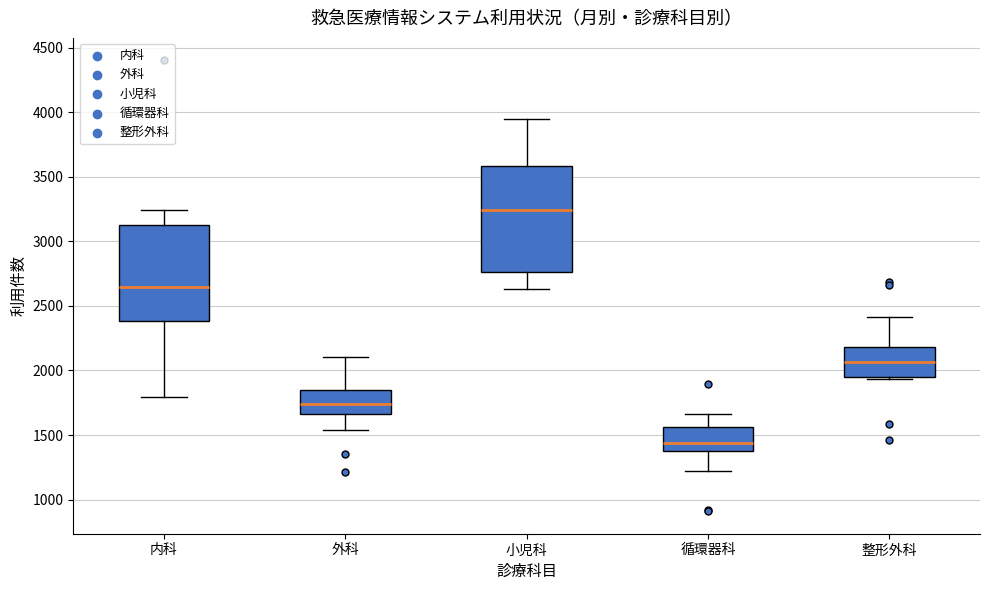

Reading left to right, transcribe this box plot: for each box, give where its median line is, the range the box spans, and where its two whiskers end, as read against the y-axis. The values are not printed on the chart, so give them approximately, as read against the axis.

内科: median 2650, box 2400 to 3150, whiskers 1800 to 3250
外科: median 1750, box 1650 to 1850, whiskers 1550 to 2100
小児科: median 3250, box 2750 to 3600, whiskers 2650 to 3950
循環器科: median 1450, box 1350 to 1550, whiskers 1250 to 1650
整形外科: median 2050, box 1950 to 2200, whiskers 1950 (just below the box's lower edge) to 2400